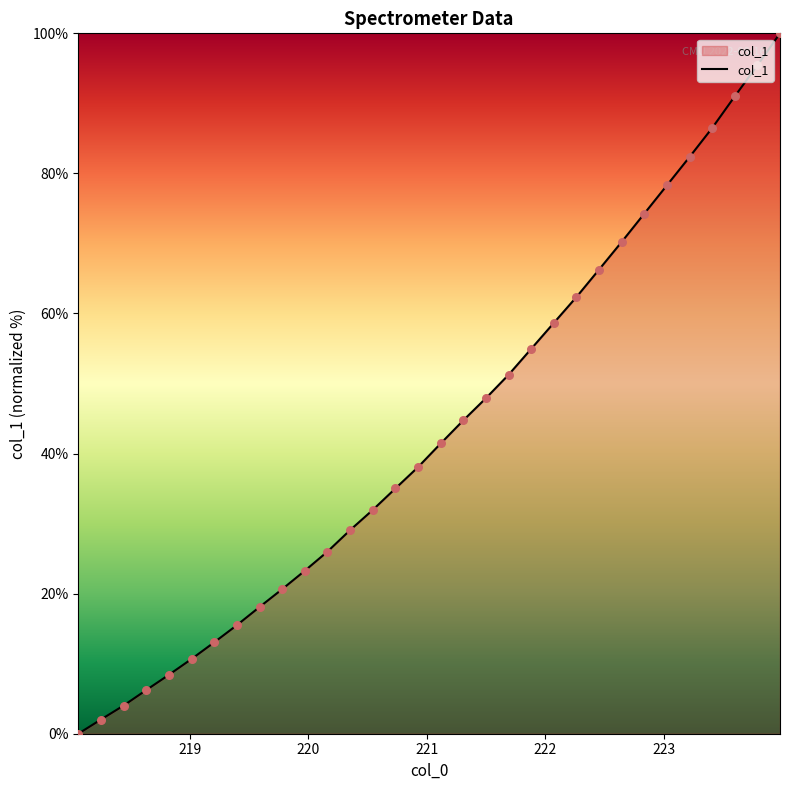

What is the difference between the maximum and minimum values?

100.0